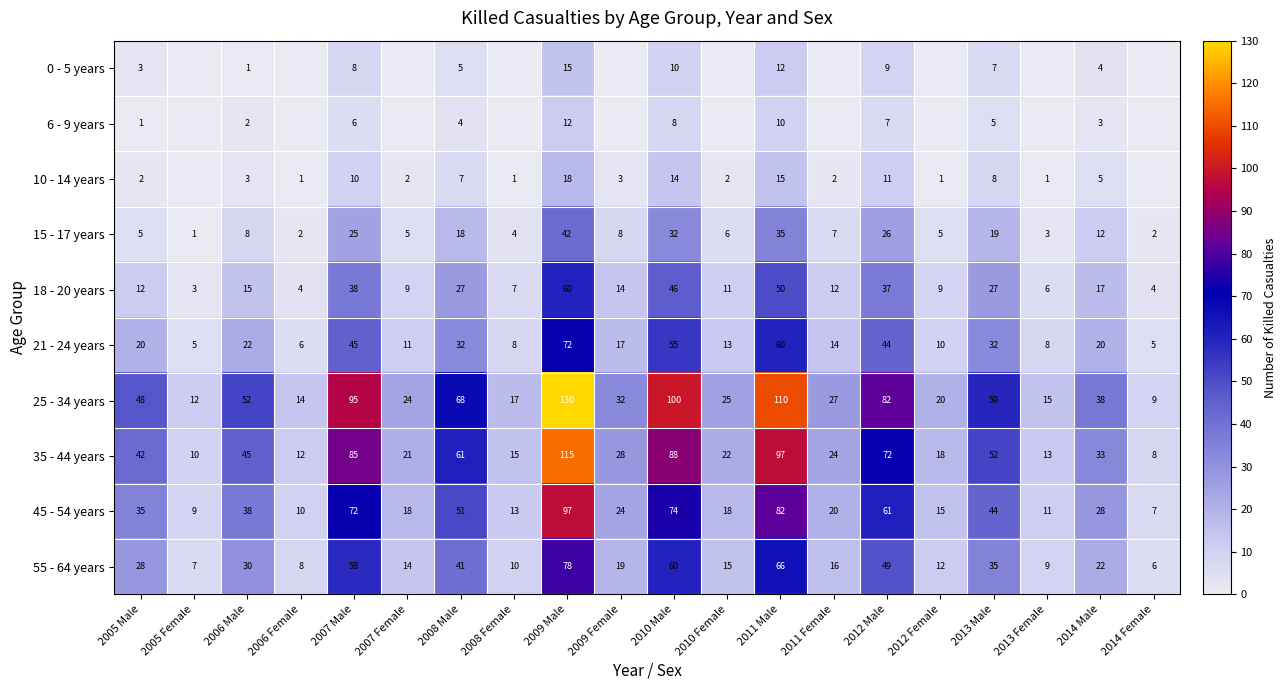

At which label does 25 - 34 years first exceed 38?

2005 Male